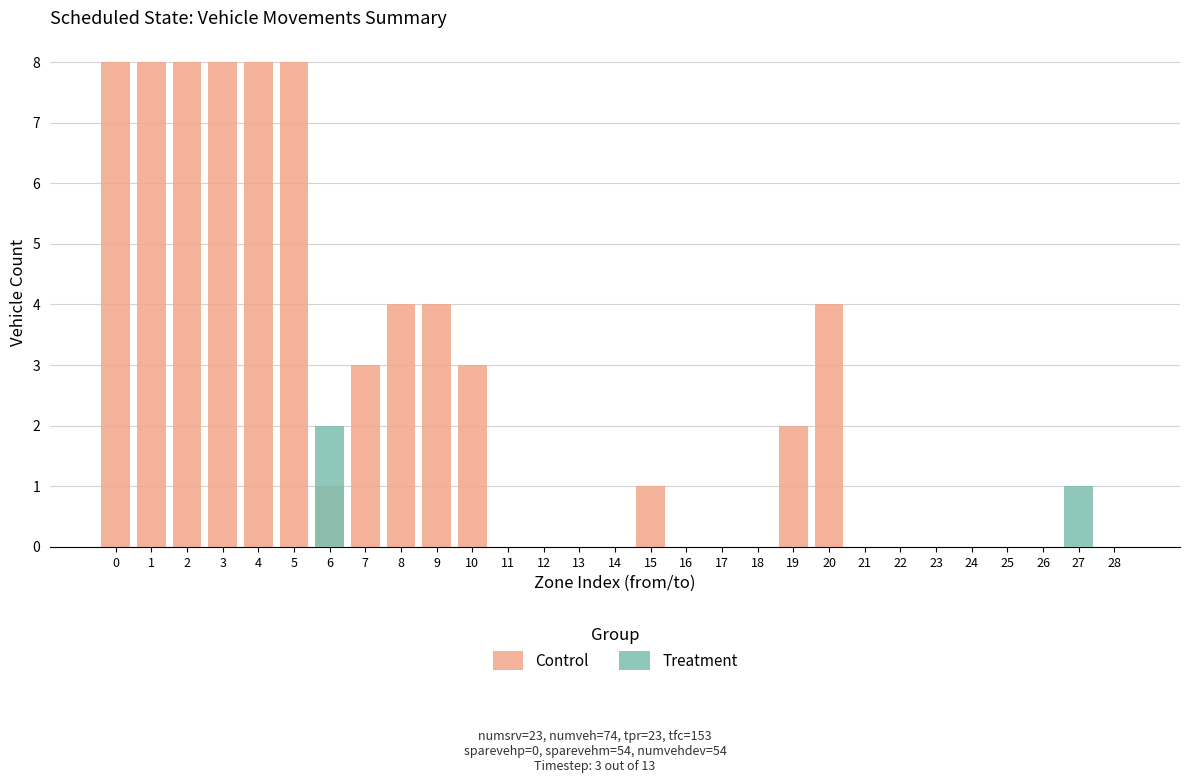

At which label is Treatment closest to 1?

27